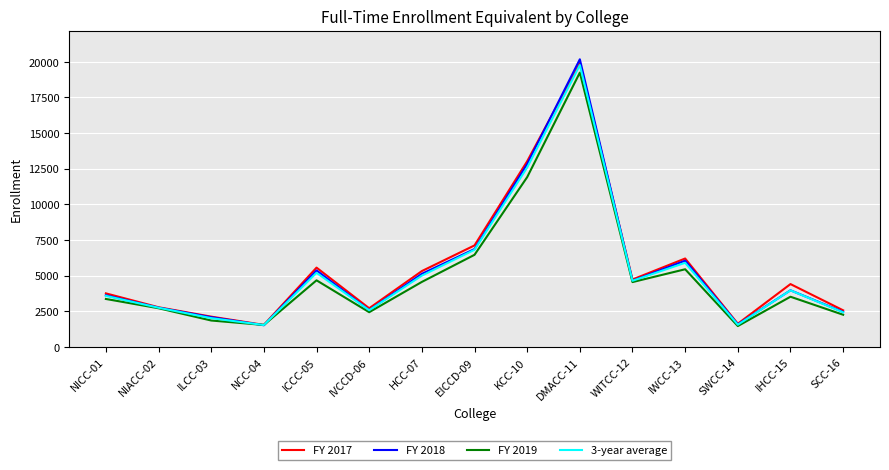

The value of 3-year average at IHCC-15 is 3968. True or false?

True